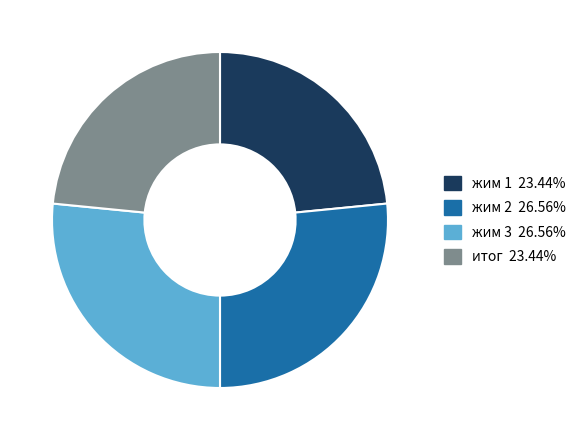

Does жим 3 account for over 50% of the chart?

No